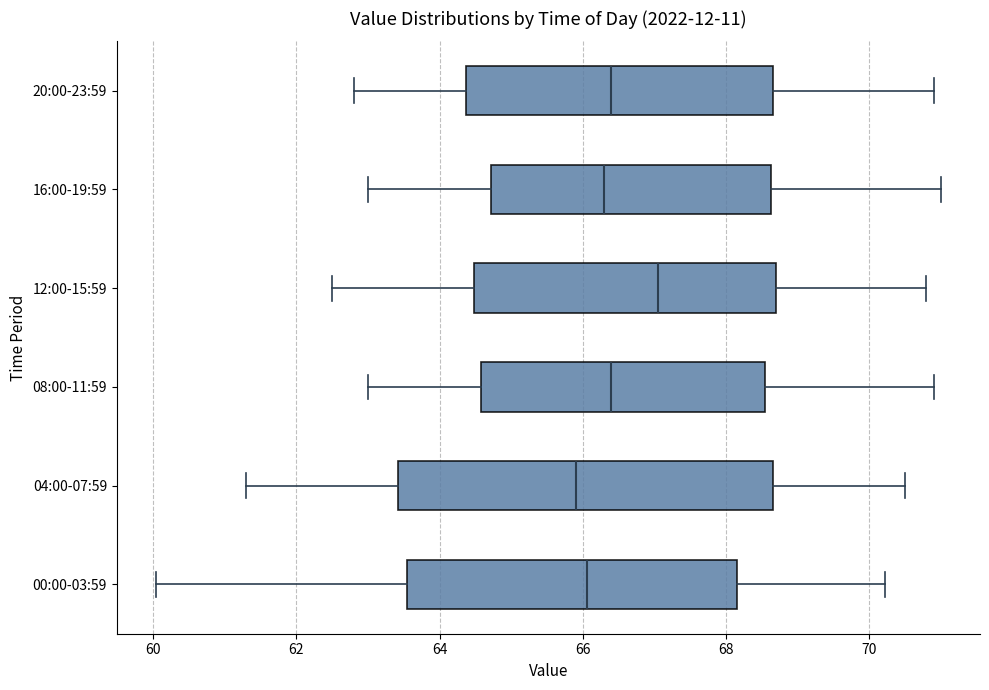

Reading bottom to top, read every box against the x-axis: the position of its median line, the range the box covers, and the ends of its whiskers. The values are not printed on the chart, so give them approximately, as read against the axis.

00:00-03:59: median 66.0, box 63.6 to 68.2, whiskers 60.0 to 70.2
04:00-07:59: median 66.0, box 63.4 to 68.6, whiskers 61.4 to 70.6
08:00-11:59: median 66.4, box 64.6 to 68.6, whiskers 63.0 to 71.0
12:00-15:59: median 67.0, box 64.4 to 68.8, whiskers 62.6 to 70.8
16:00-19:59: median 66.4, box 64.8 to 68.6, whiskers 63.0 to 71.0
20:00-23:59: median 66.4, box 64.4 to 68.6, whiskers 62.8 to 71.0